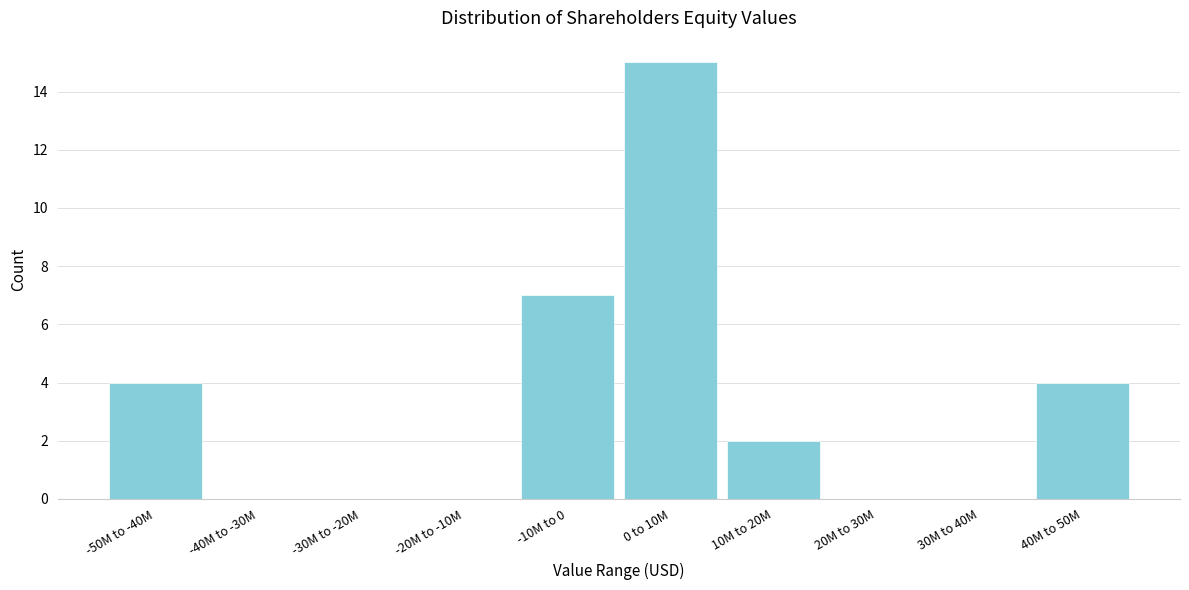

Reading left to right, transcribe all the data shown in this chart.

-50M to -40M=4	-40M to -30M=0	-30M to -20M=0	-20M to -10M=0	-10M to 0=7	0 to 10M=15	10M to 20M=2	20M to 30M=0	30M to 40M=0	40M to 50M=4